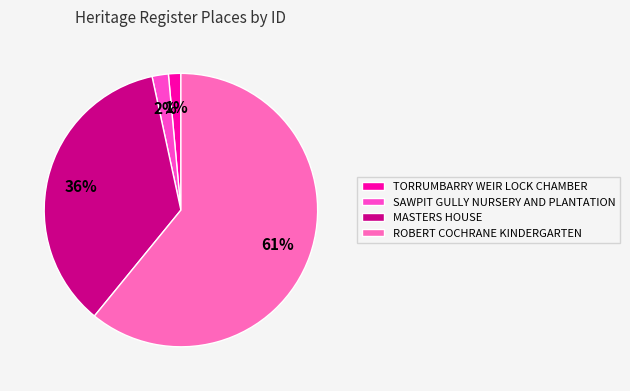

Is there a majority slice in this chart?

Yes